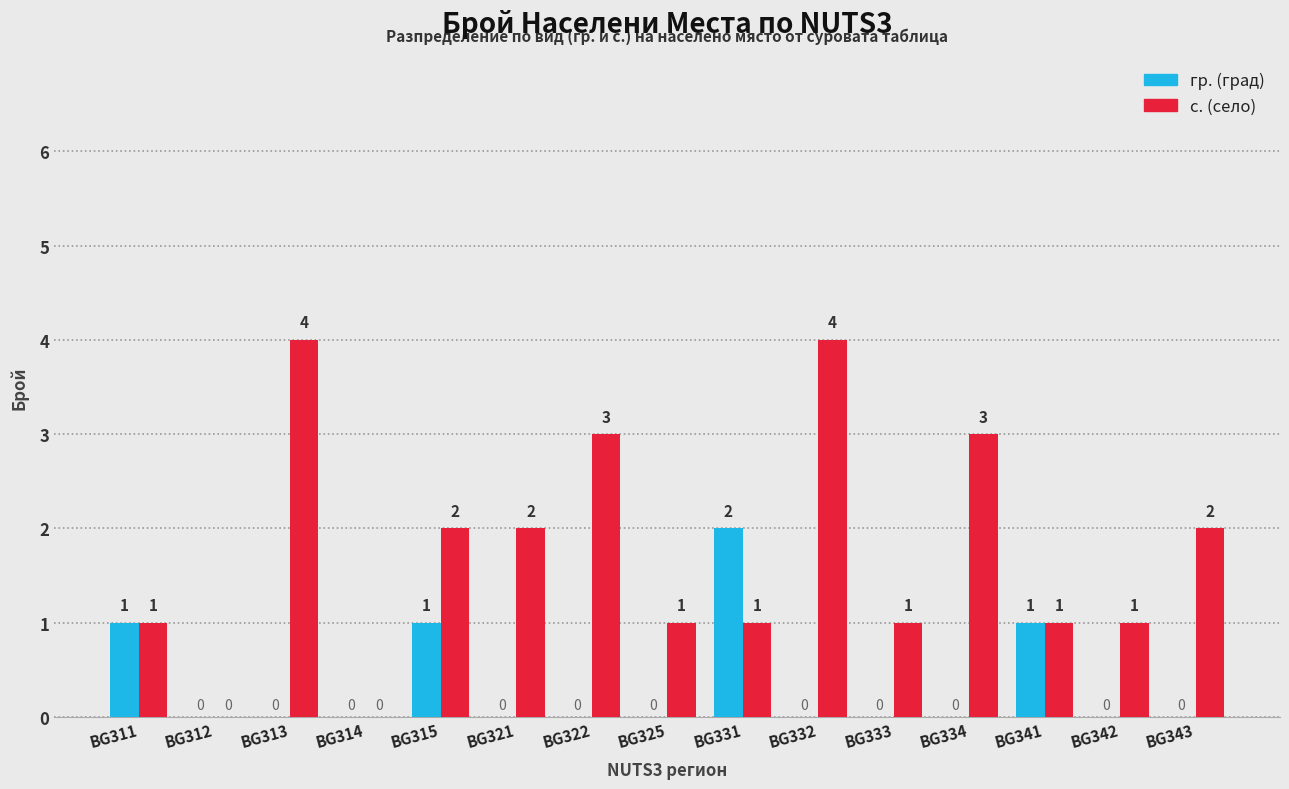

Count the number of data series in this chart.

2